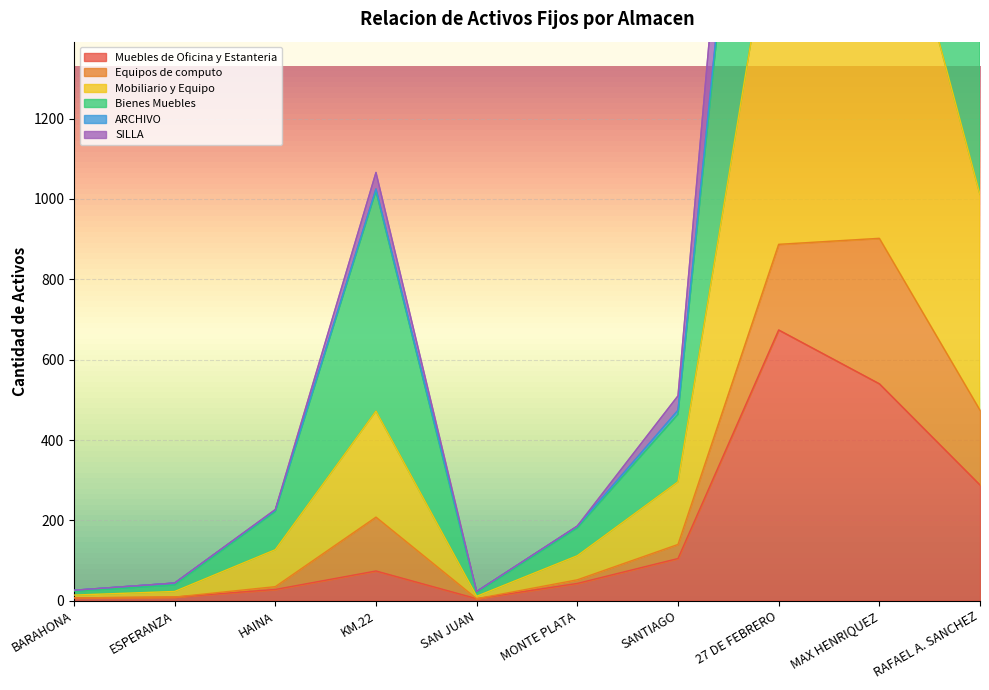

Which label corresponds to the largest value in the chart?

MAX HENRIQUEZ